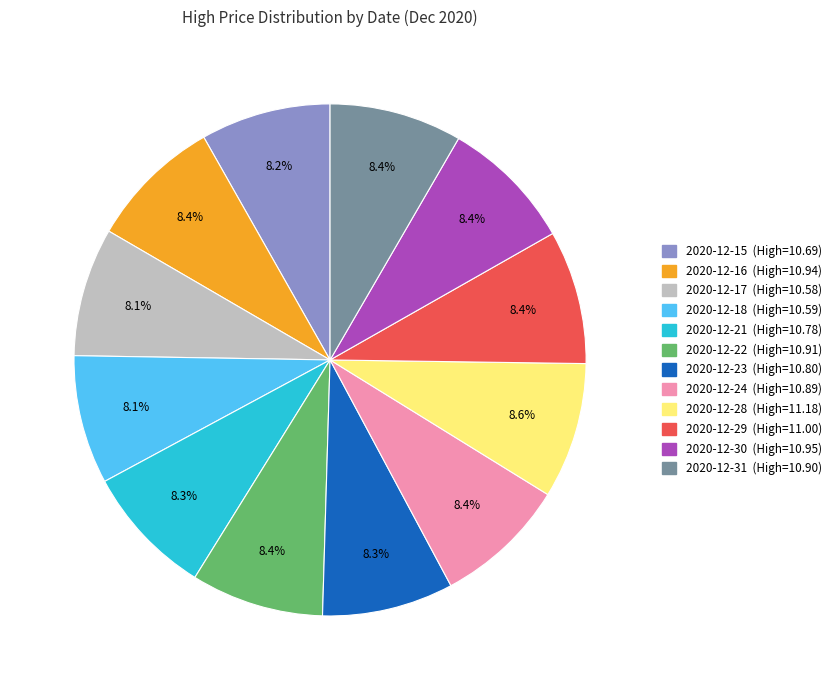

To the nearest percent, what is the combined percentage of 2020-12-22 and 2020-12-28?

17%